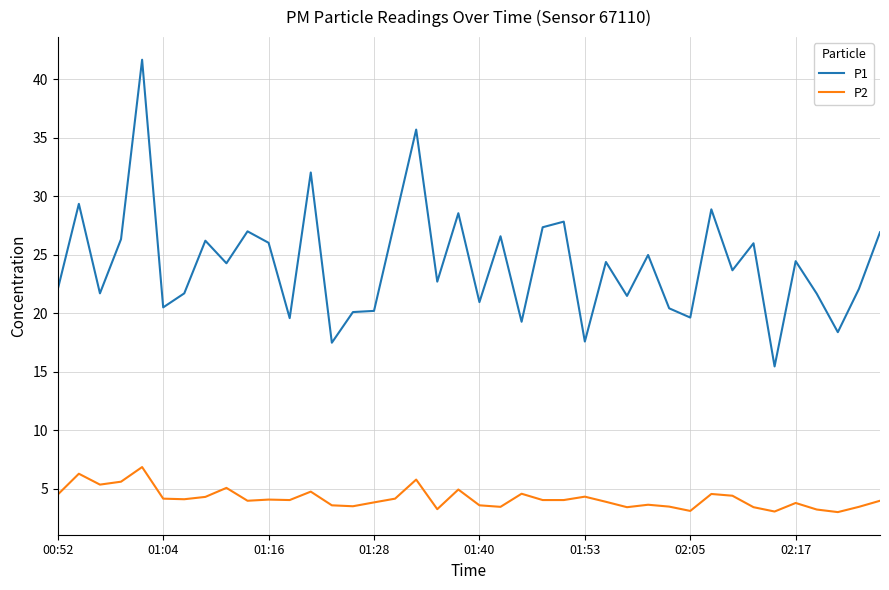

Which series has the largest range (max minus min)?

P1